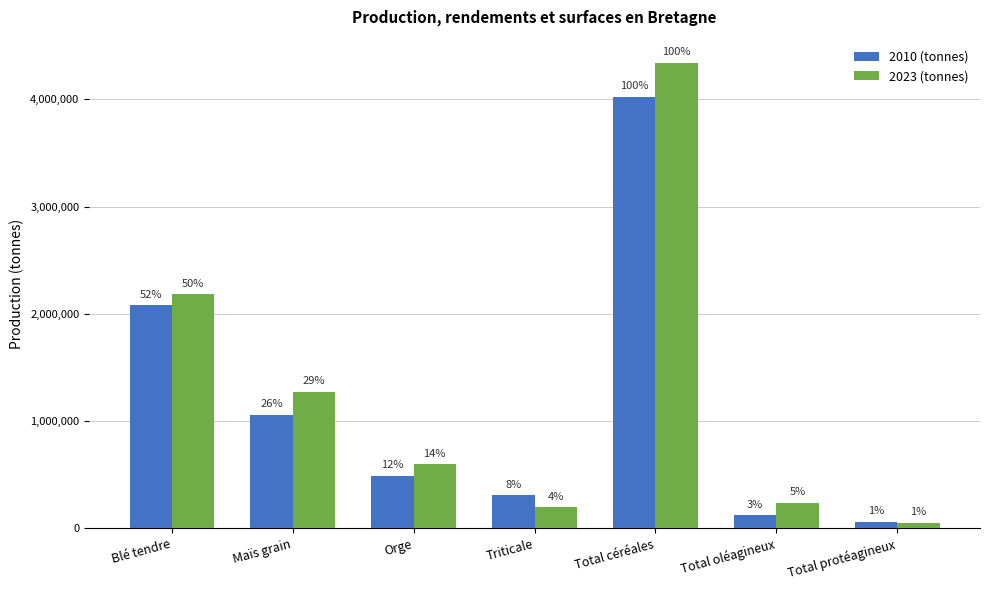

At how many categories does at least one series exceed 1803554?

2